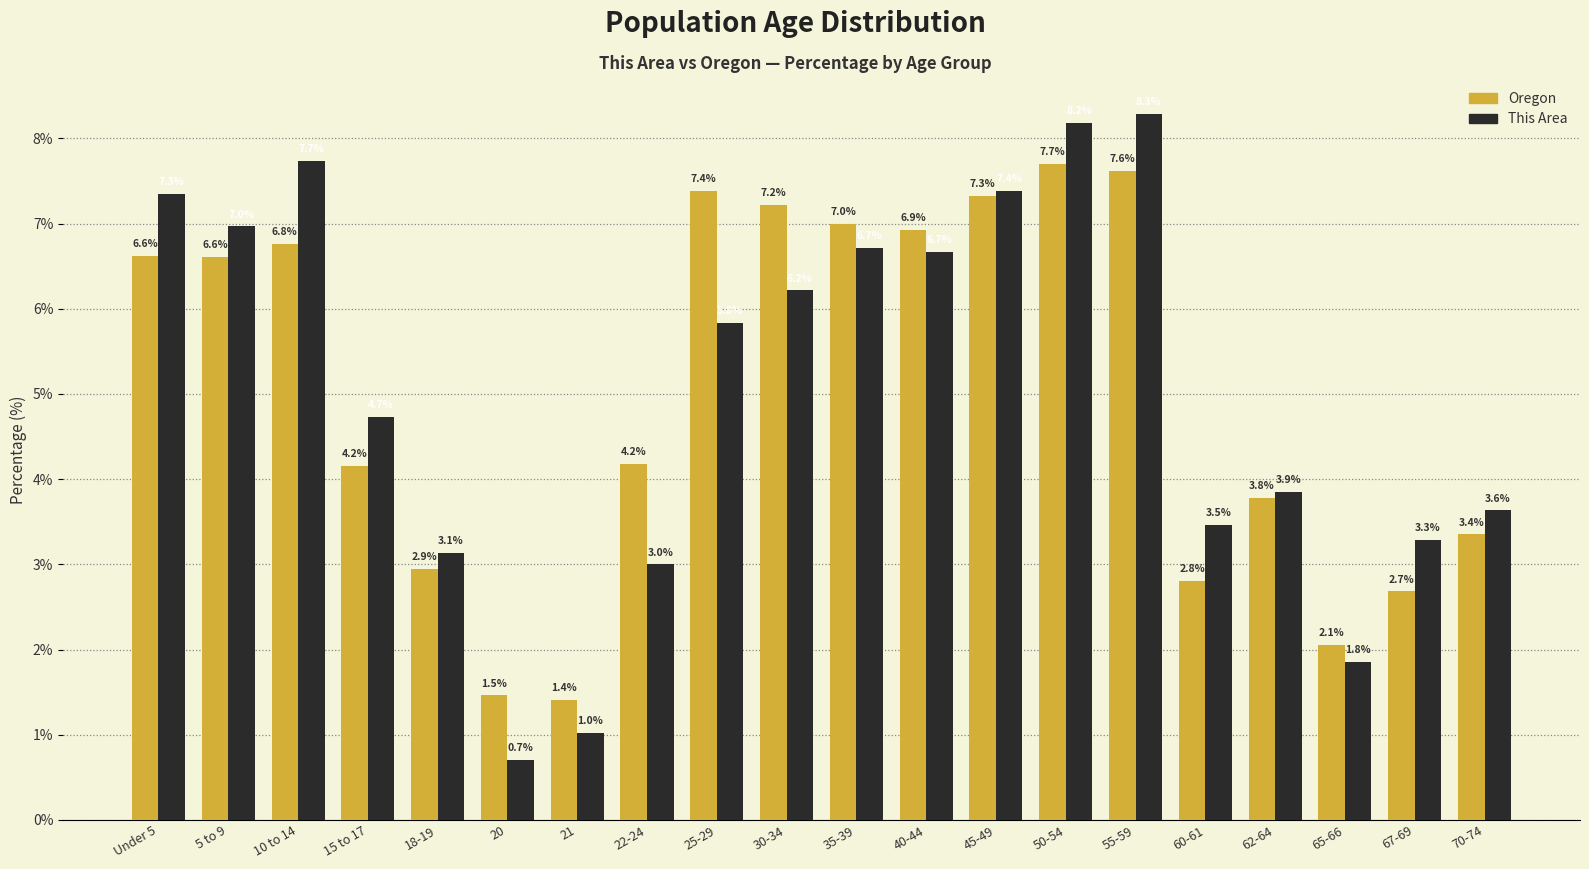

Rank the series at 25-29 from lowest to highest value.

This Area, Oregon